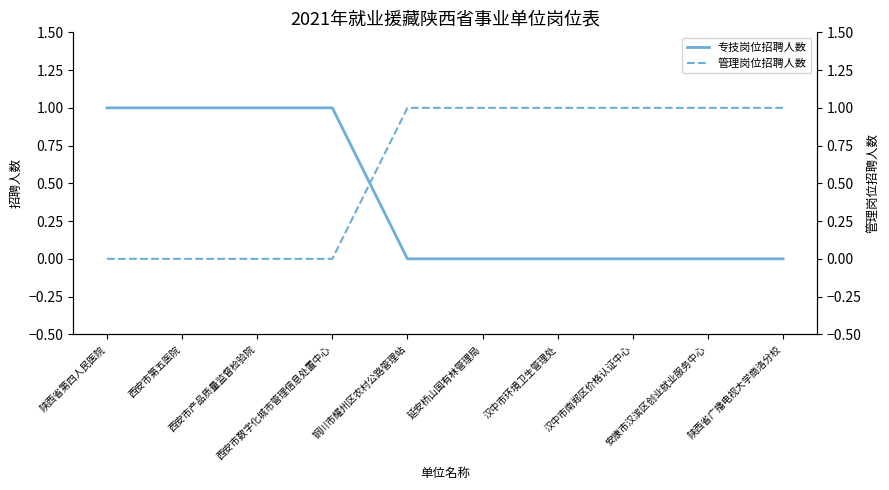

At 西安市产品质量监督检验院, list the series in order from largest to smallest.

专技岗位招聘人数, 管理岗位招聘人数